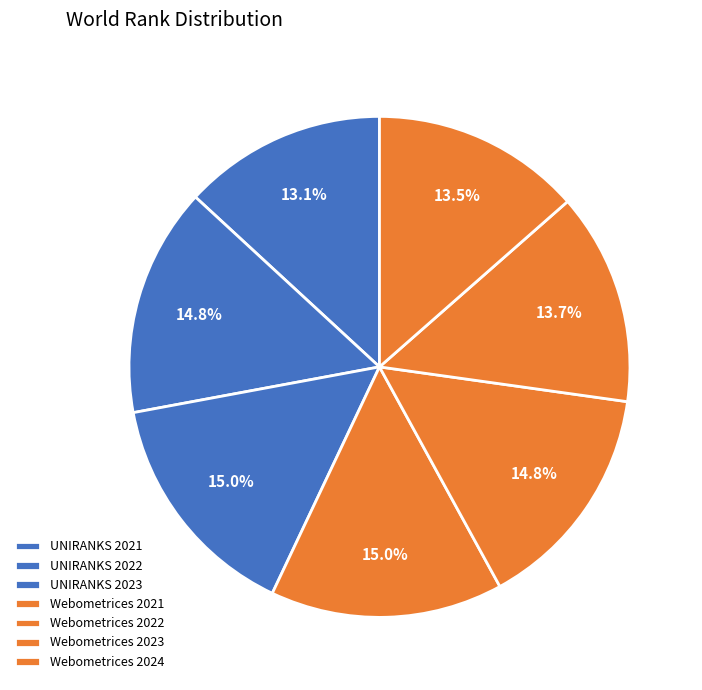

What is the ratio of the value at Webometrices 2023 to the value at Webometrices 2021?

0.9